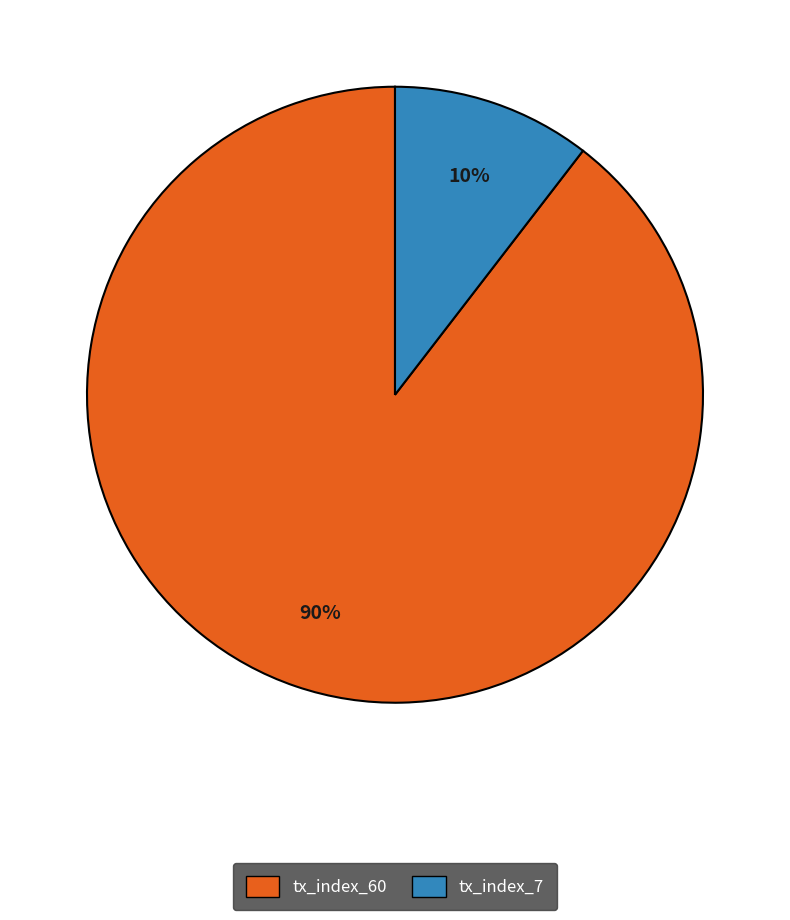

Is tx_index_7 the majority of the pie?

No